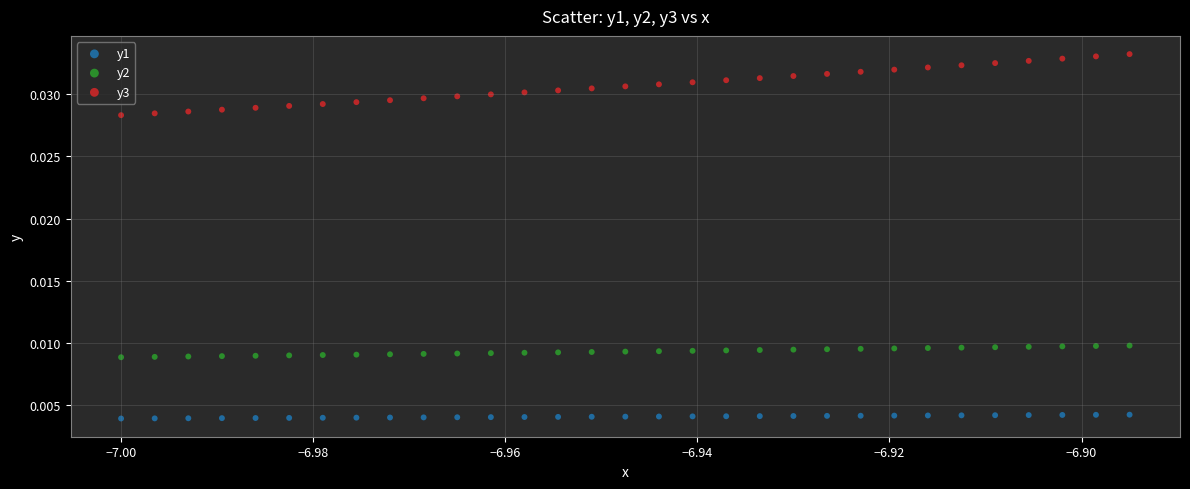

Which series contains the highest Y value?

y3